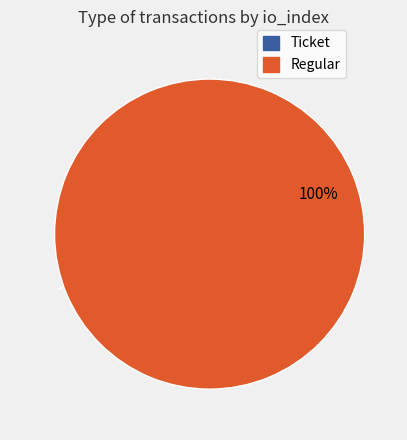

The Regular slice represents 100% of the pie. True or false?

True